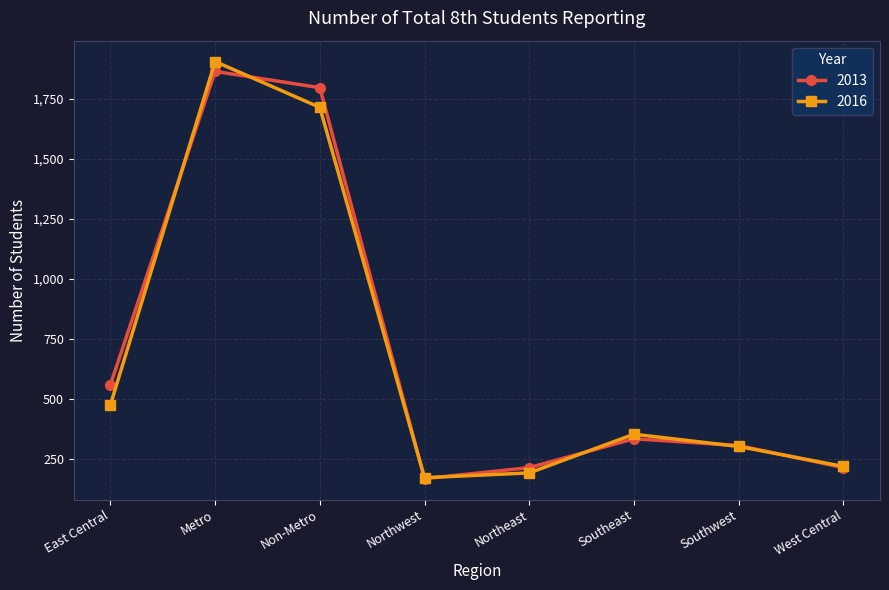

List the series in order of their peak value, lowest first.

2013, 2016